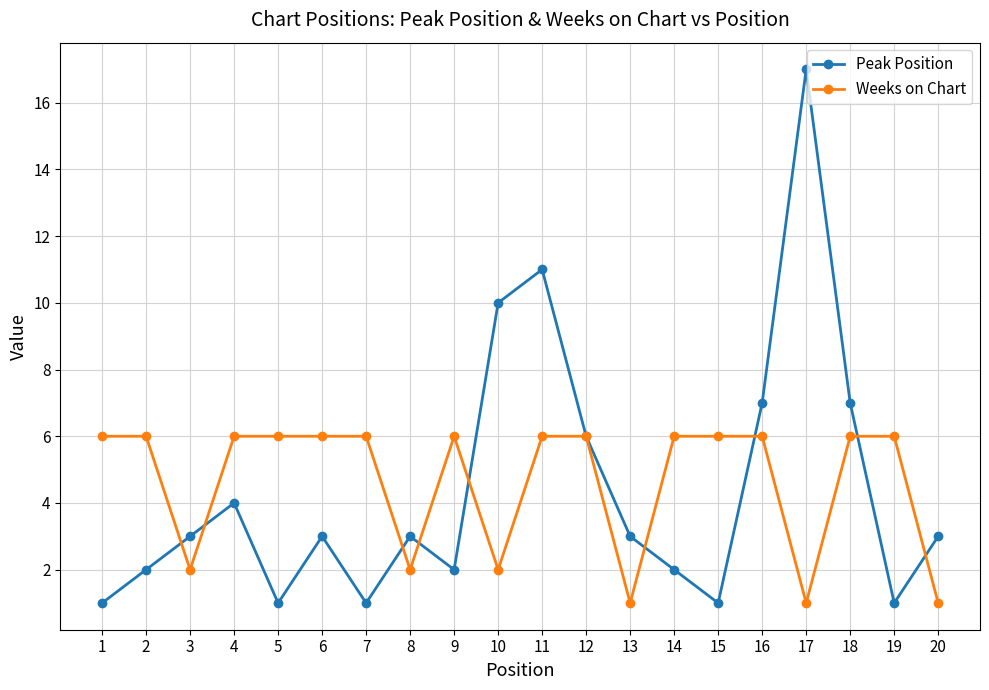

Which series has the widest spread of values?

Peak Position